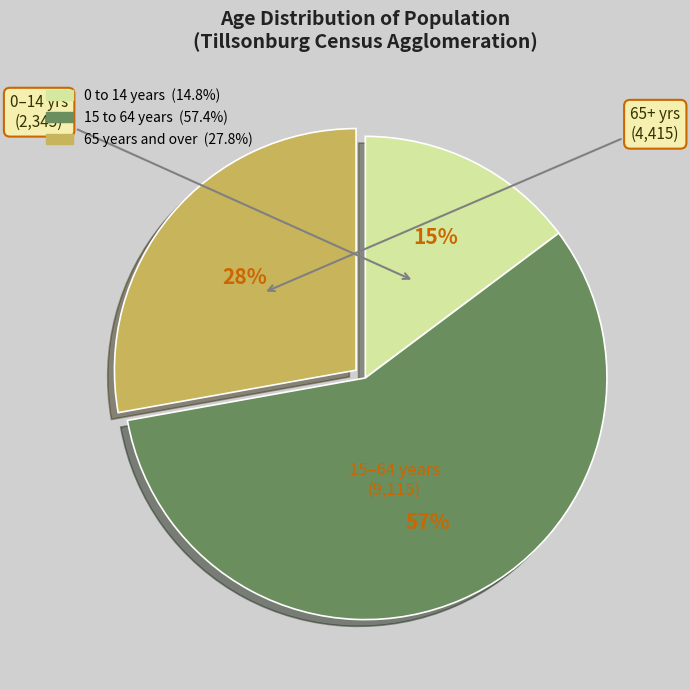

To the nearest percent, what portion does 65 years and over represent?

28%